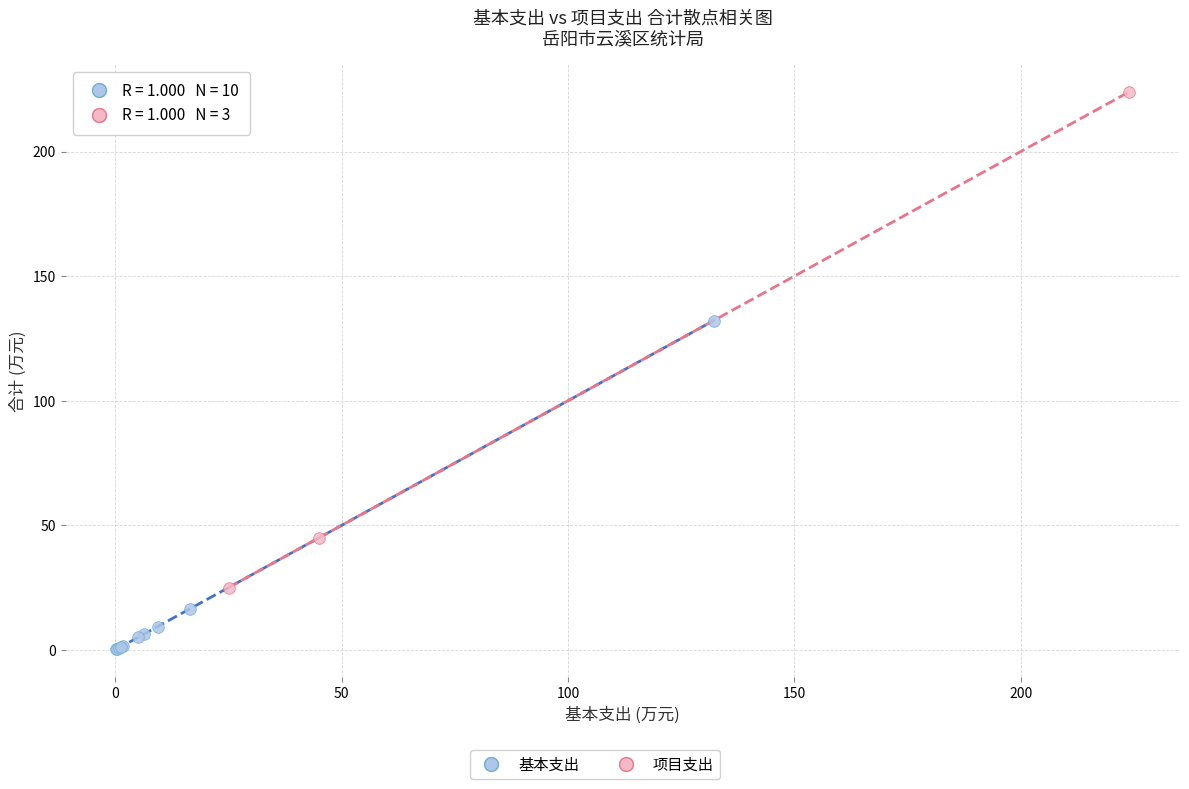

Which series reaches the minimum Y coordinate?

基本支出